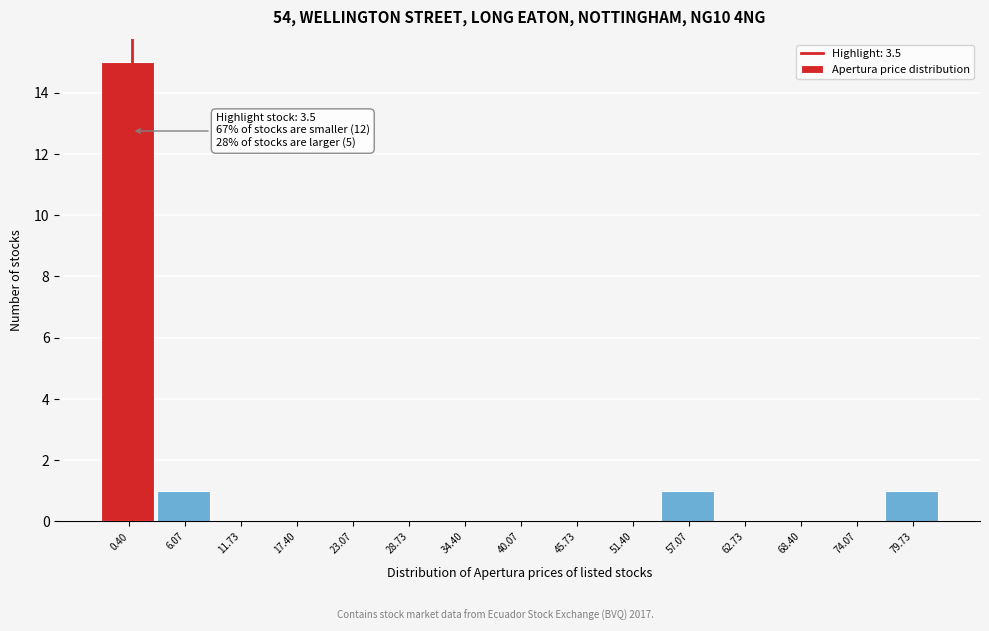

Reading right to left, list all the values displayed in this chart.

79.73=1	74.07=0	68.40=0	62.73=0	57.07=1	51.40=0	45.73=0	40.07=0	34.40=0	28.73=0	23.07=0	17.40=0	11.73=0	6.07=1	0.40=15